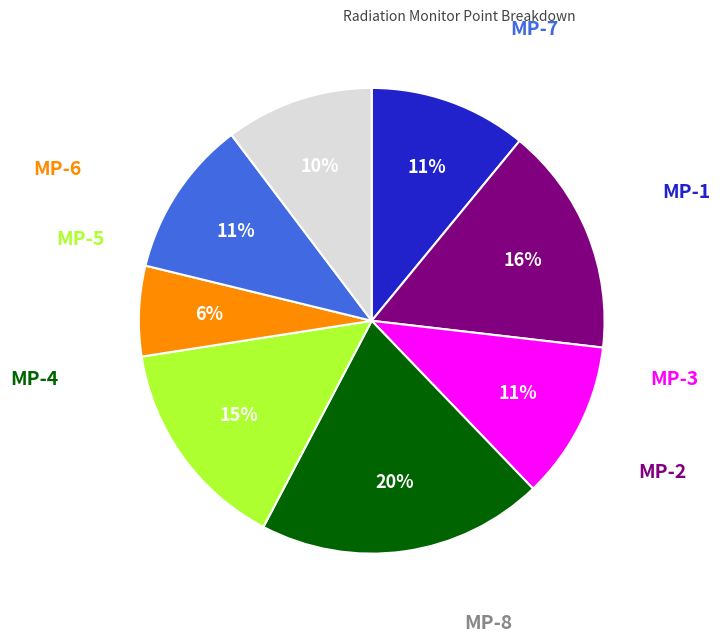

Is there a majority slice in this chart?

No